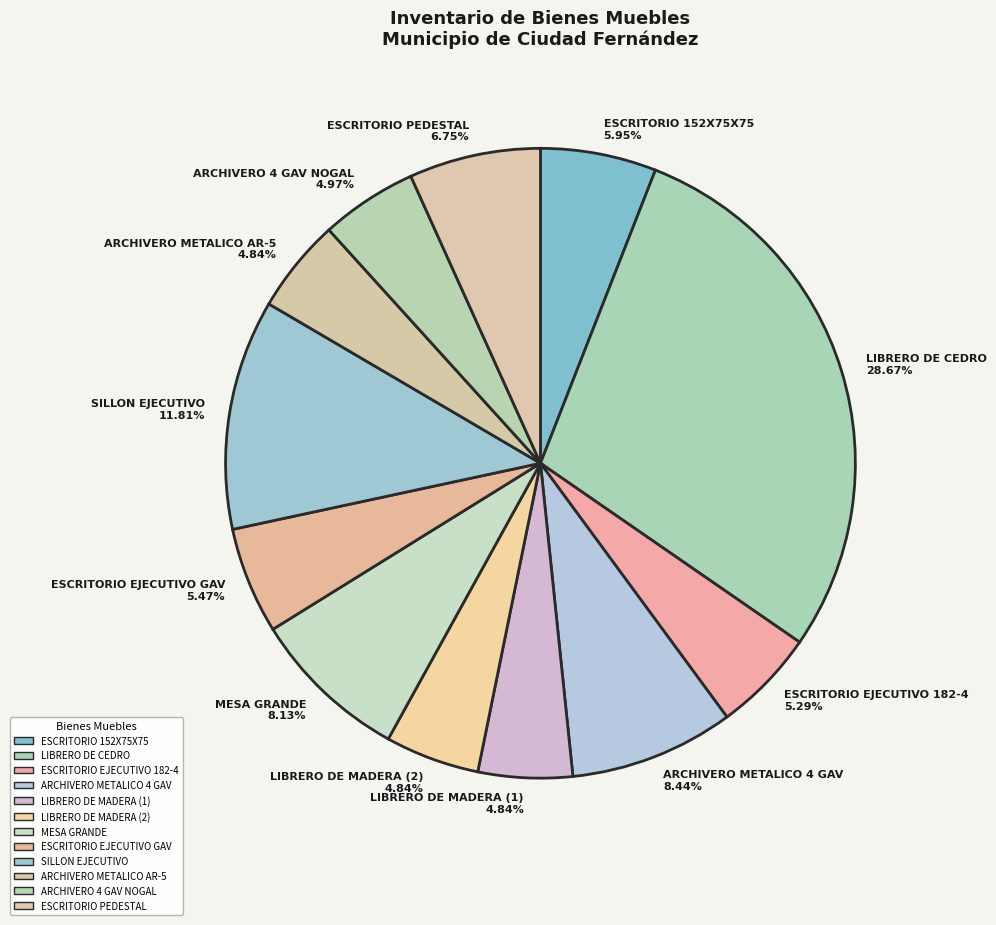

What is the ratio of the value at ARCHIVERO 4 GAV NOGAL to the value at MESA GRANDE?

0.6